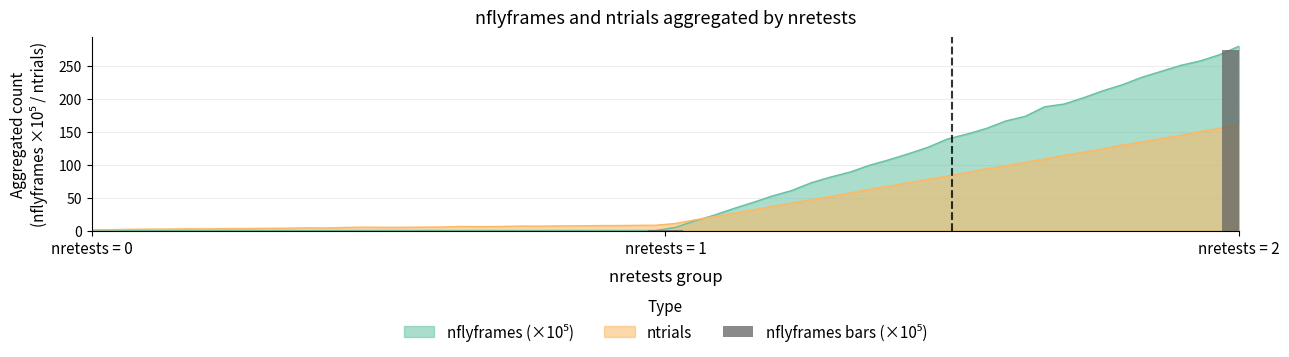

What is the average value?

91.5